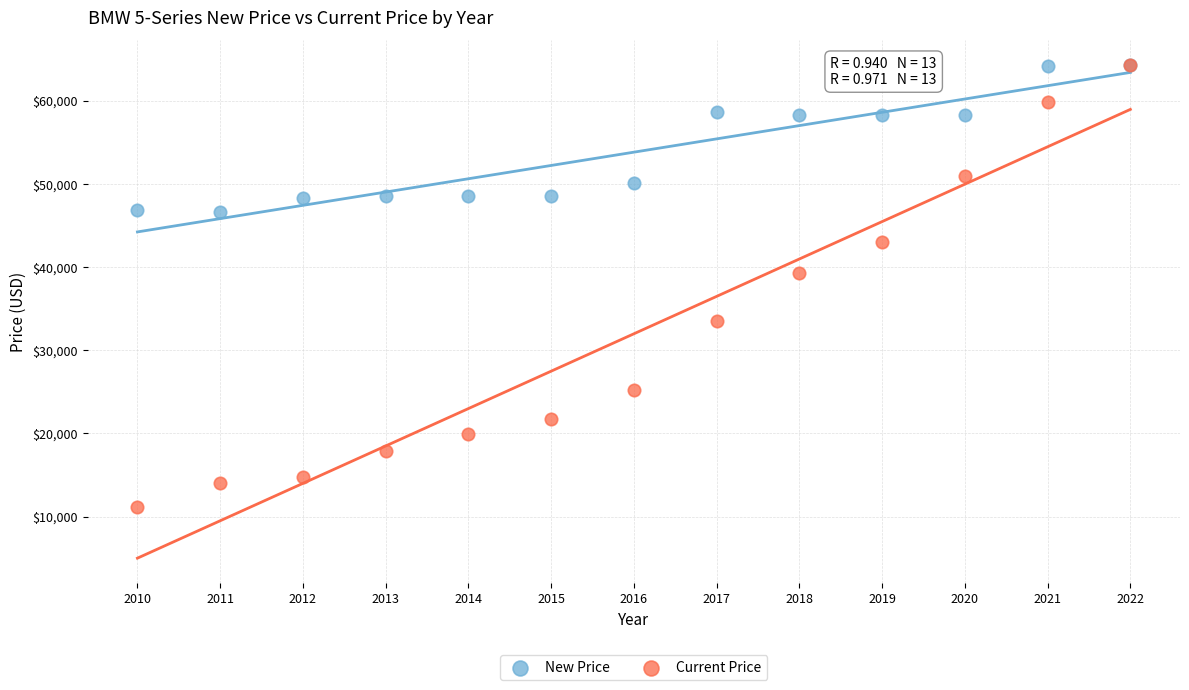

What are all the series names shown in the legend?

New Price, Current Price